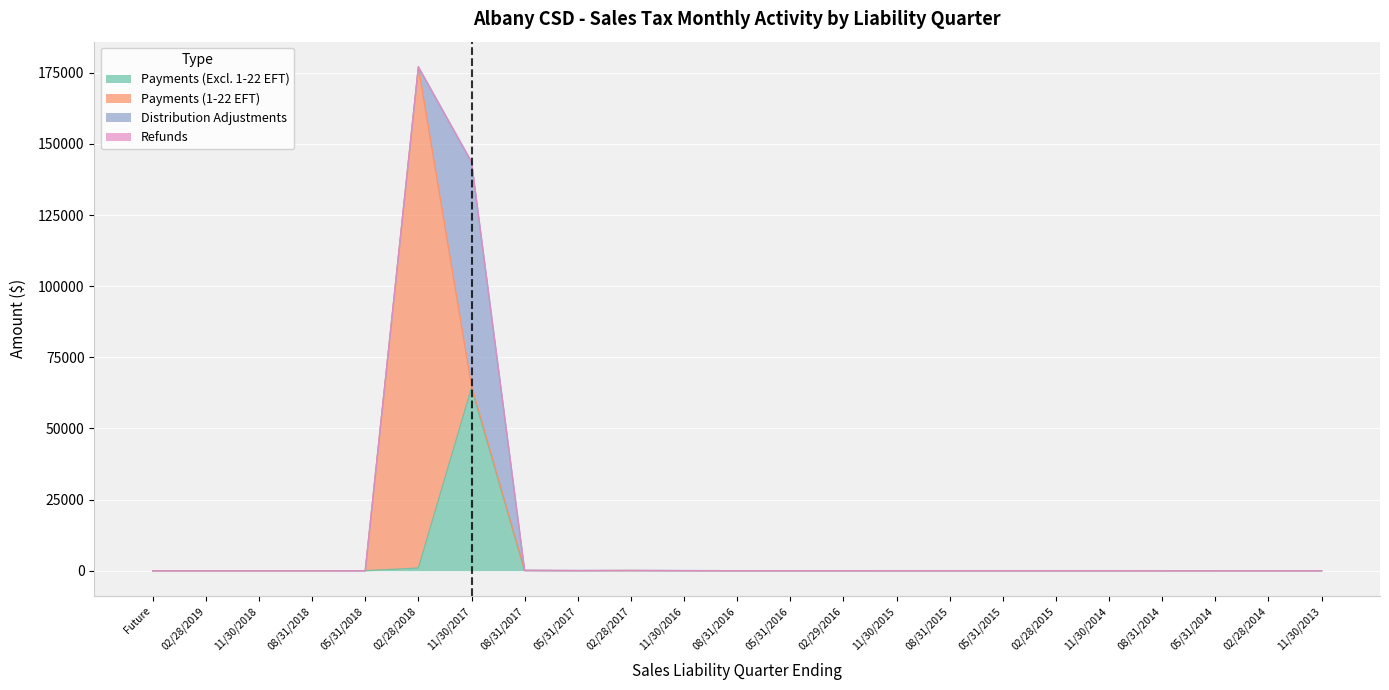

What is the average value of the Payments (Excl. 1-22 EFT) series?

2847.3